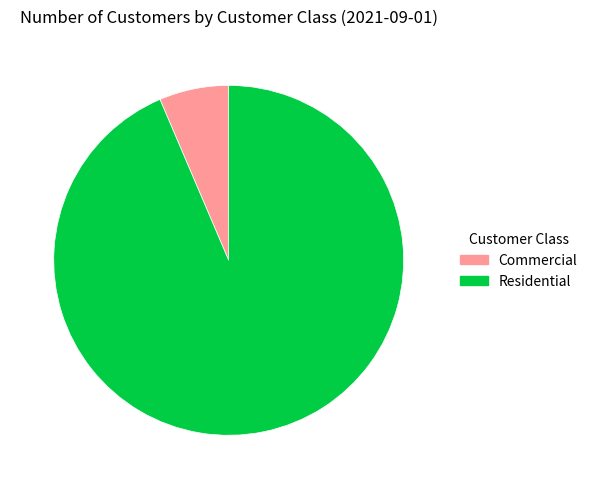

What is the majority slice?

Residential